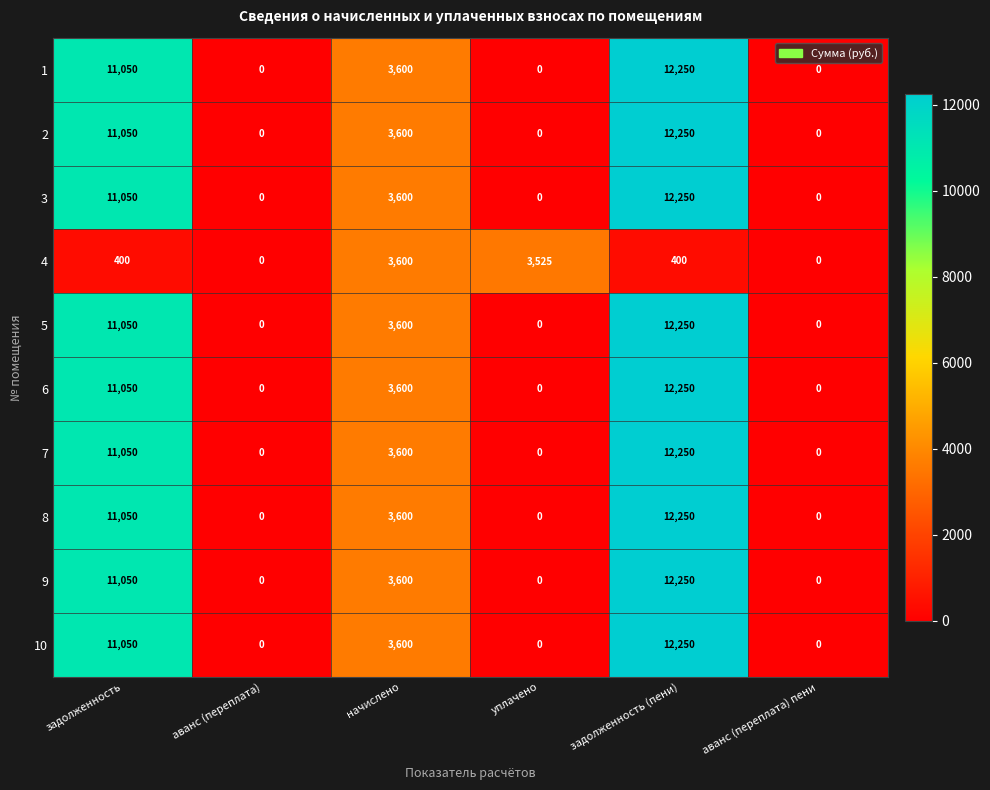

What is the spread (max minus min) of values at задолженность (пени)?

11850